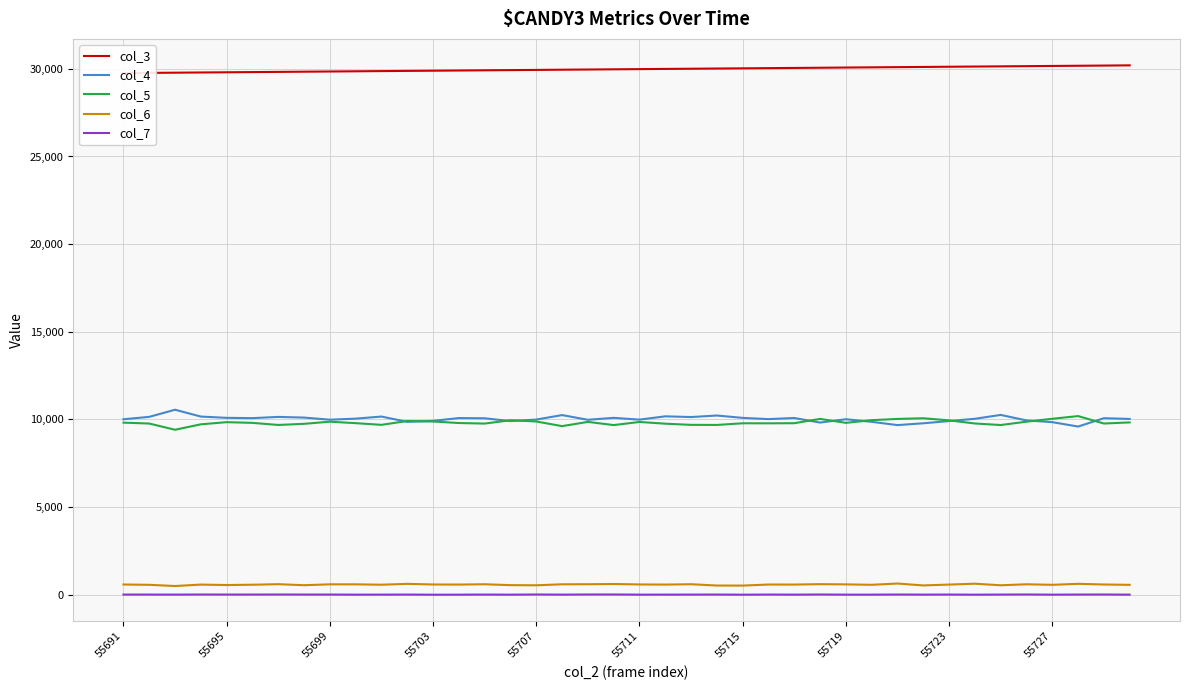

True or false: col_4 and col_7 intersect in this chart.

False